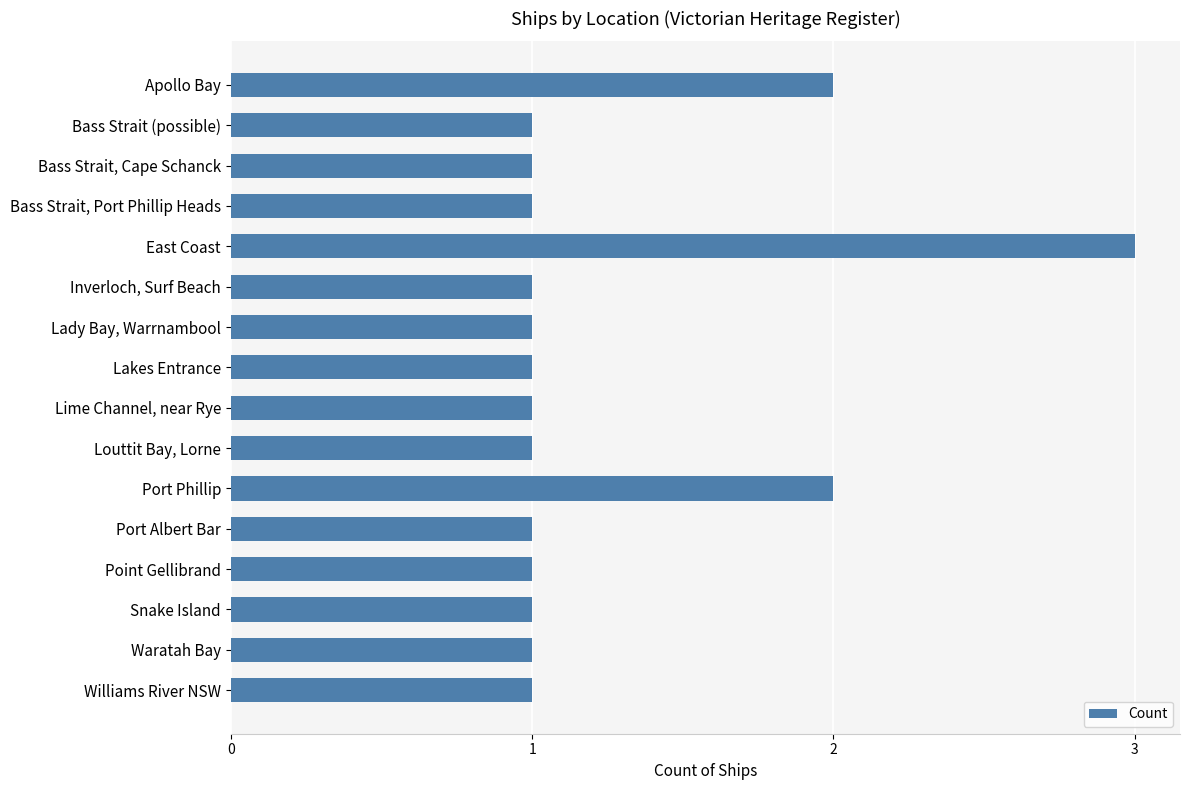

The value at Port Albert Bar is 1. True or false?

True